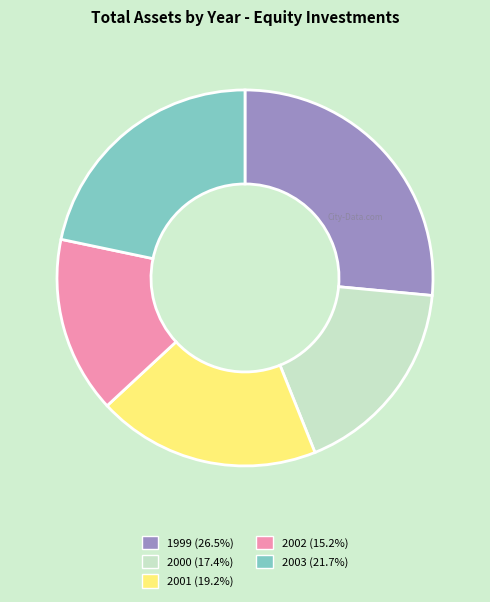

Is there a majority slice in this chart?

No